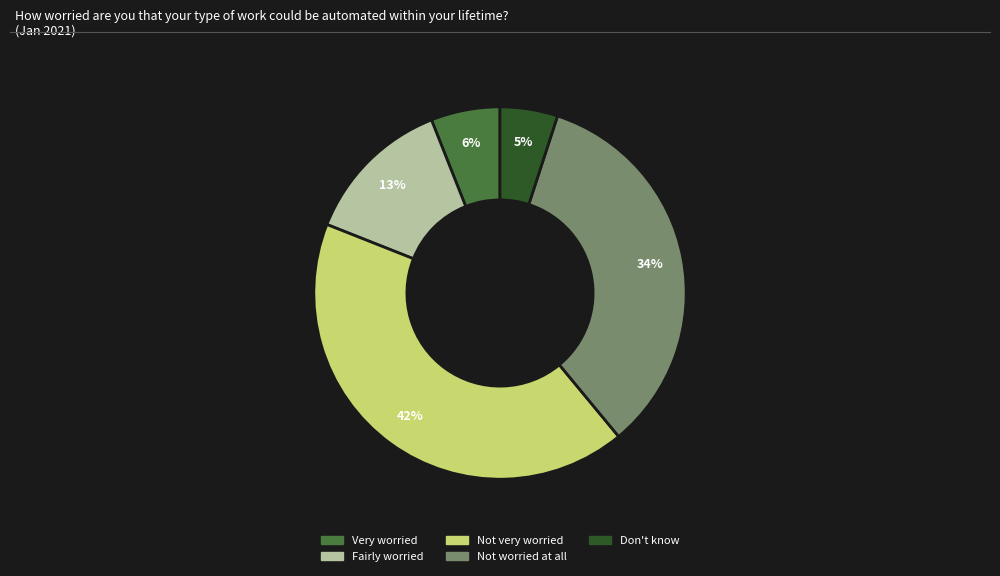

What is the smallest slice in the pie chart?

Don't know